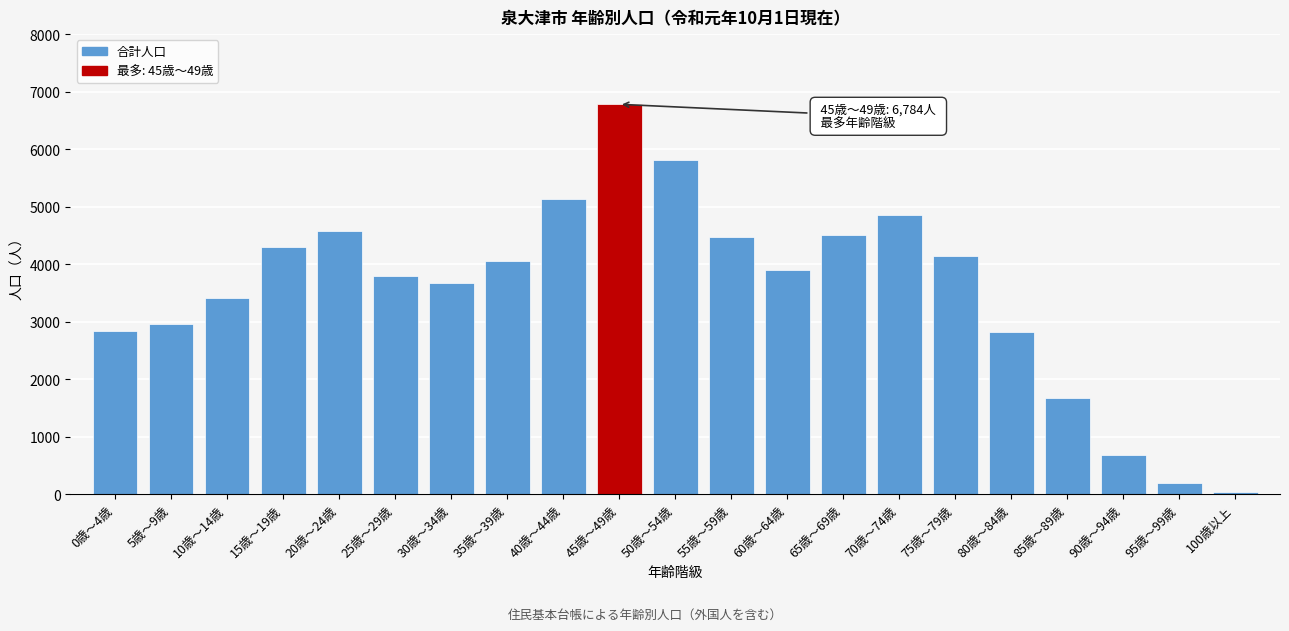

Reading left to right, extract all data points from this chart.

0歳～4歳=2847	5歳～9歳=2960	10歳～14歳=3409	15歳～19歳=4296	20歳～24歳=4579	25歳～29歳=3800	30歳～34歳=3671	35歳～39歳=4054	40歳～44歳=5139	45歳～49歳=6784	50歳～54歳=5810	55歳～59歳=4469	60歳～64歳=3902	65歳～69歳=4509	70歳～74歳=4856	75歳～79歳=4145	80歳～84歳=2814	85歳～89歳=1676	90歳～94歳=688	95歳～99歳=195	100歳以上=36